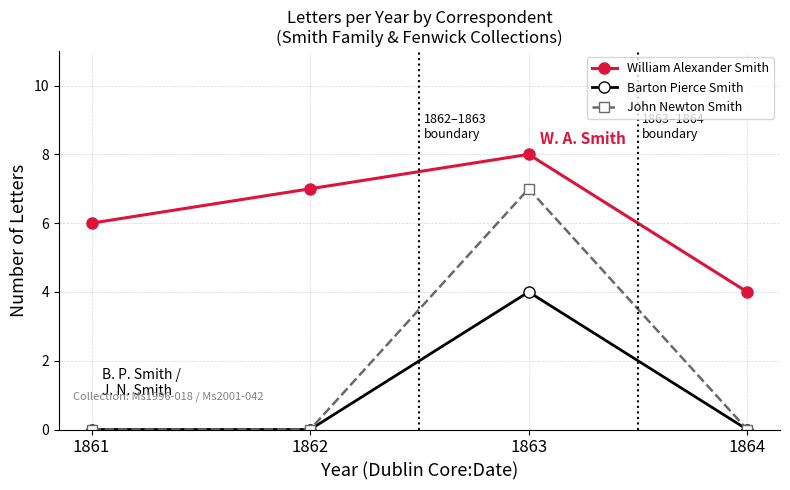

Reading right to left, extract all data points from this chart.

William Alexander Smith: 1864=4	1863=8	1862=7	1861=6
Barton Pierce Smith: 1864=0	1863=4	1862=0	1861=0
John Newton Smith: 1864=0	1863=7	1862=0	1861=0